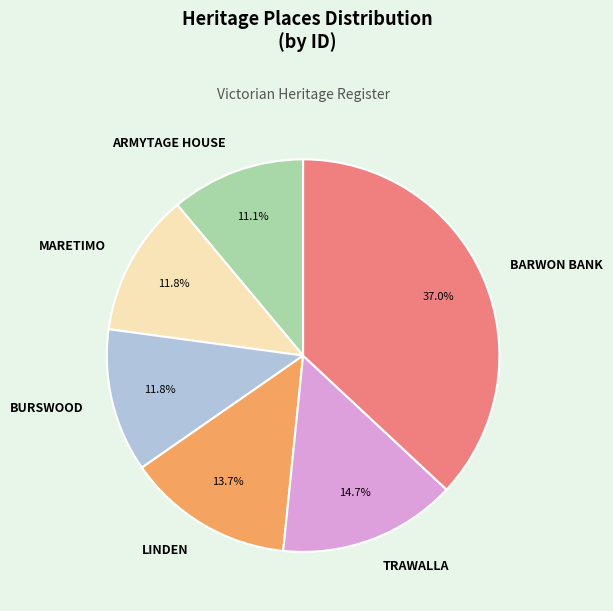

To the nearest percent, what percentage of the pie is MARETIMO?

12%